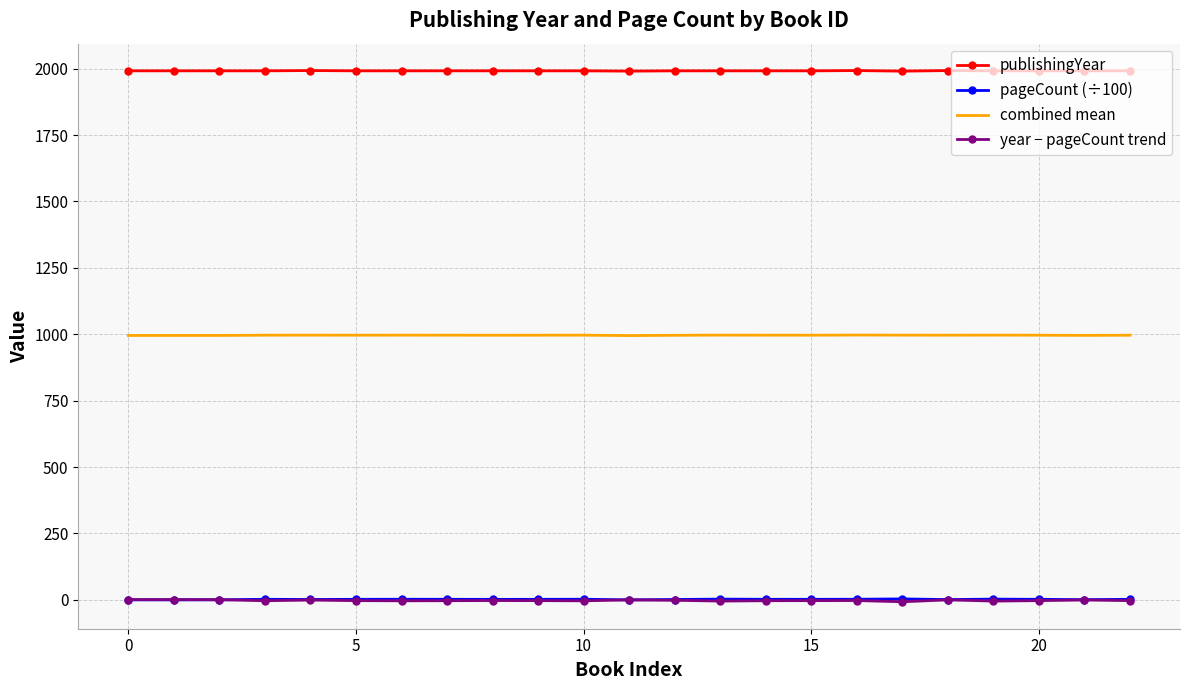

What is the maximum value for publishingYear?

1993.0